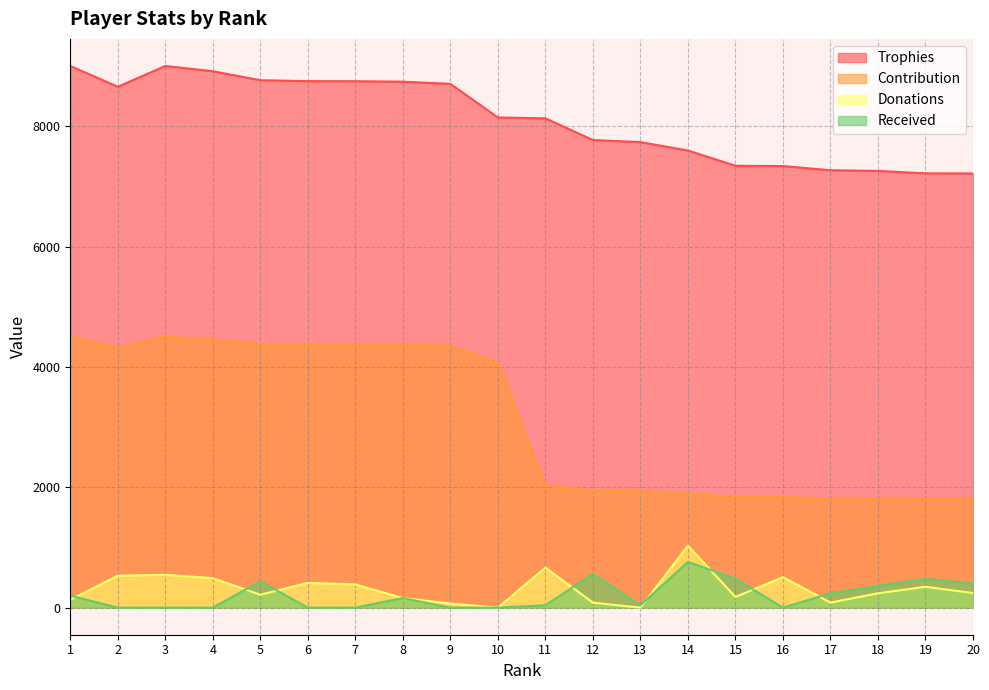

True or false: Donations and Contribution intersect in this chart.

False